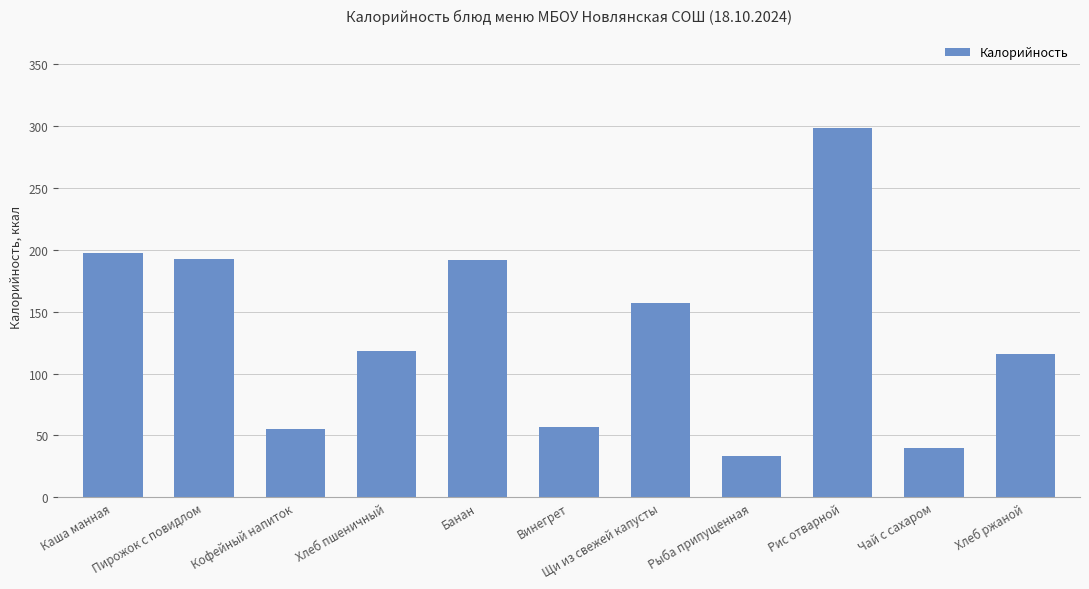

What is the difference between the second highest and second lowest values?

157.0